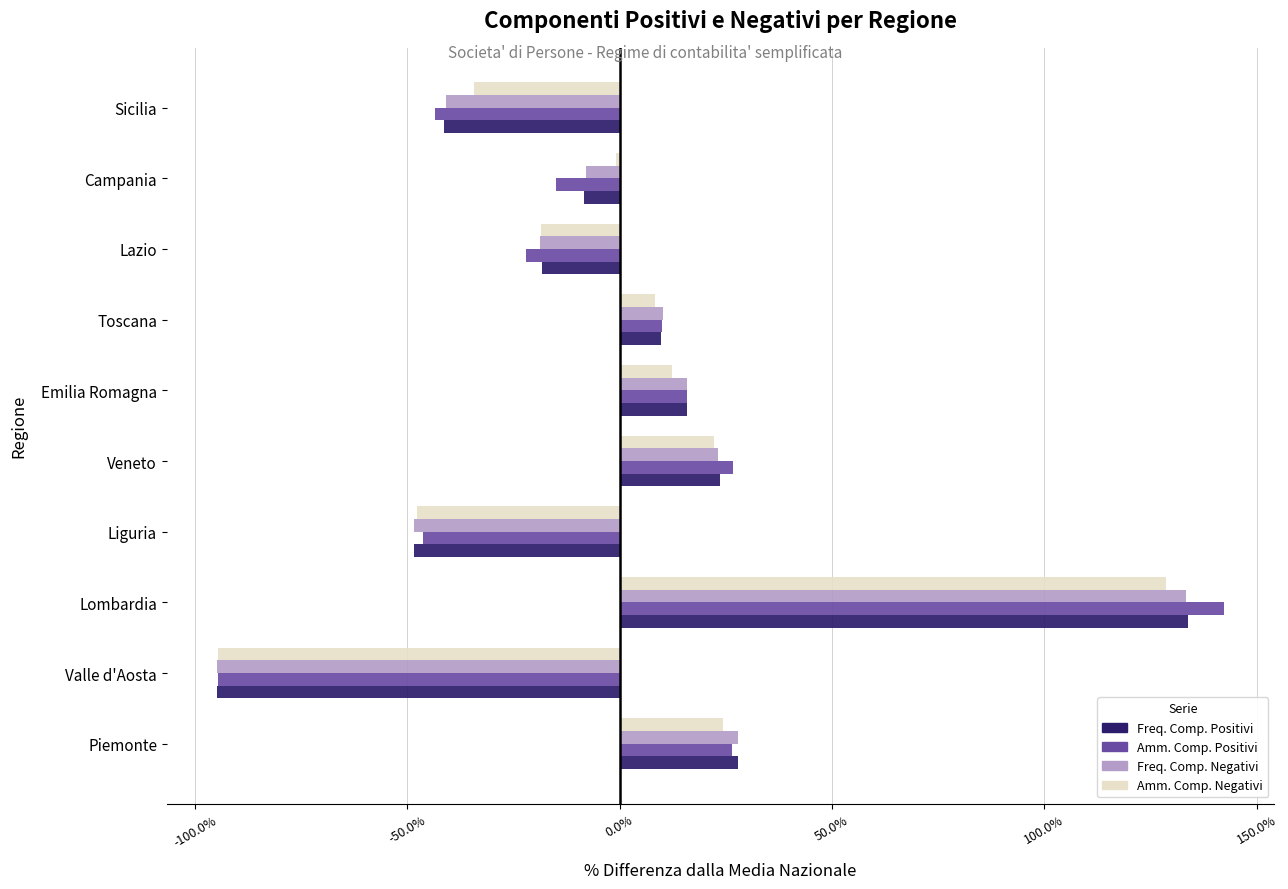

What is the approximate value of Amm. Comp. Positivi at Valle d'Aosta?

-94.5